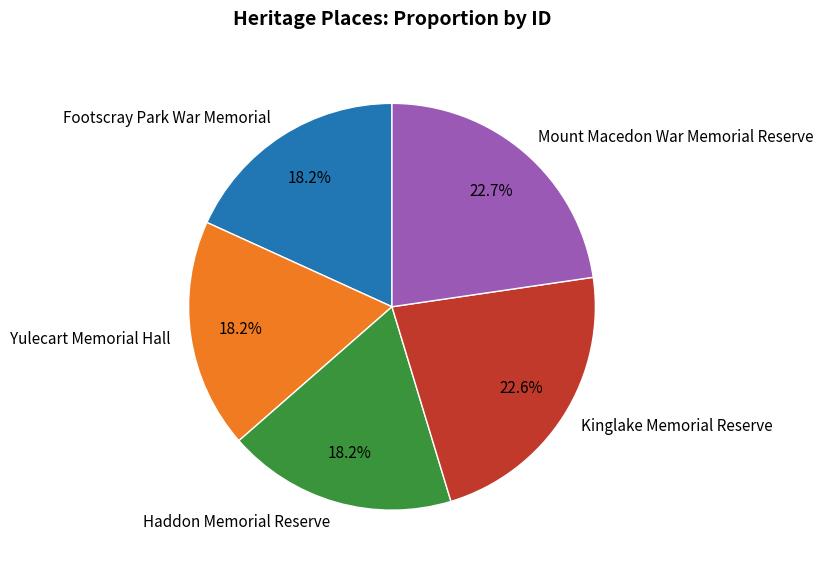

Which has a higher value, Haddon Memorial Reserve or Mount Macedon War Memorial Reserve?

Mount Macedon War Memorial Reserve